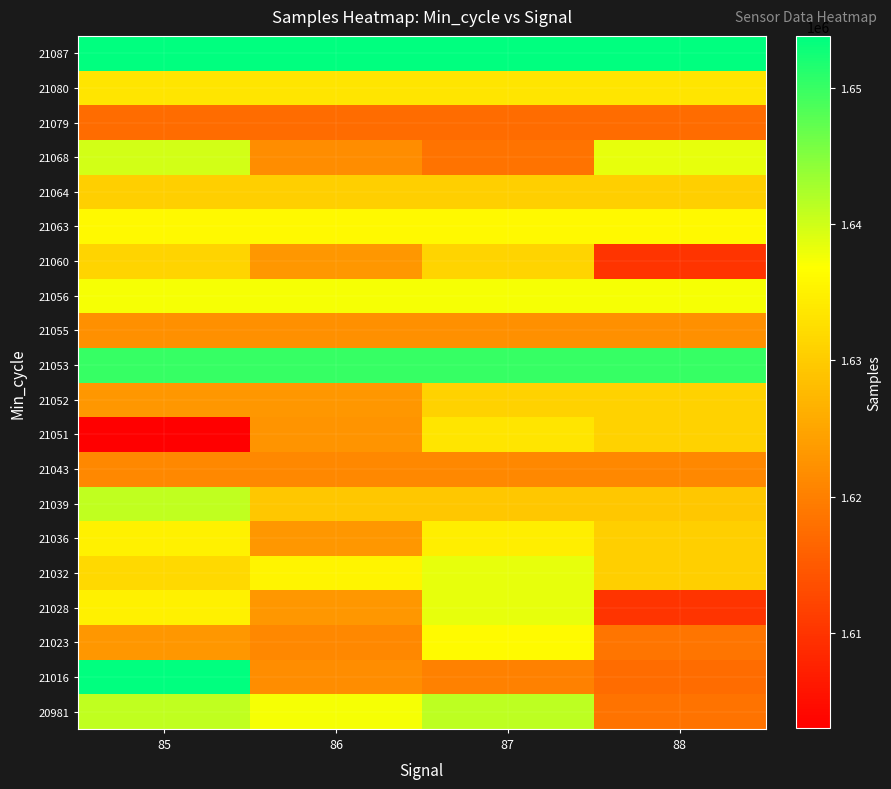

What is the total value across all series at 86?

32584115